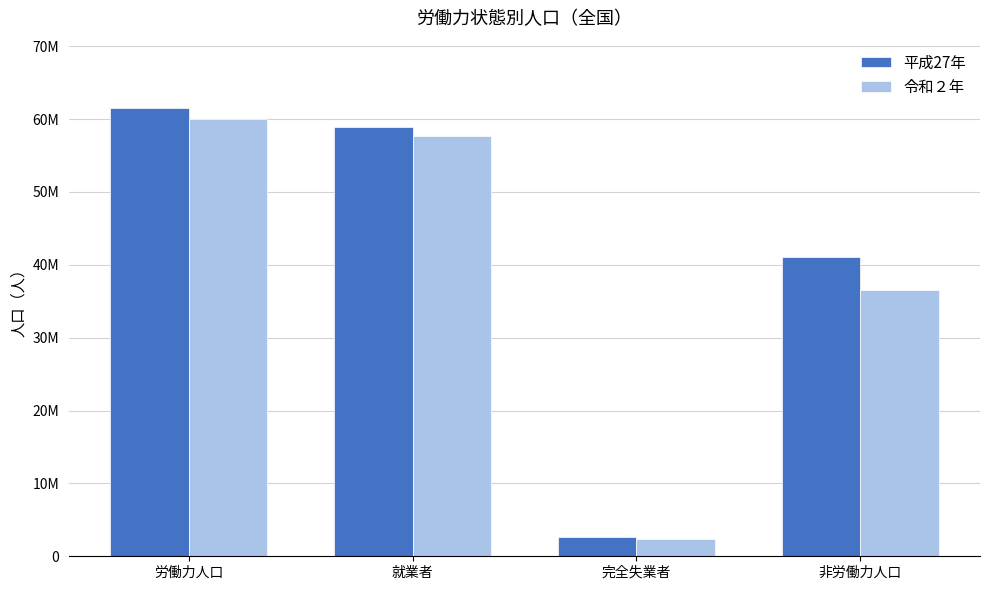

Does the chart contain stacked bars?

No